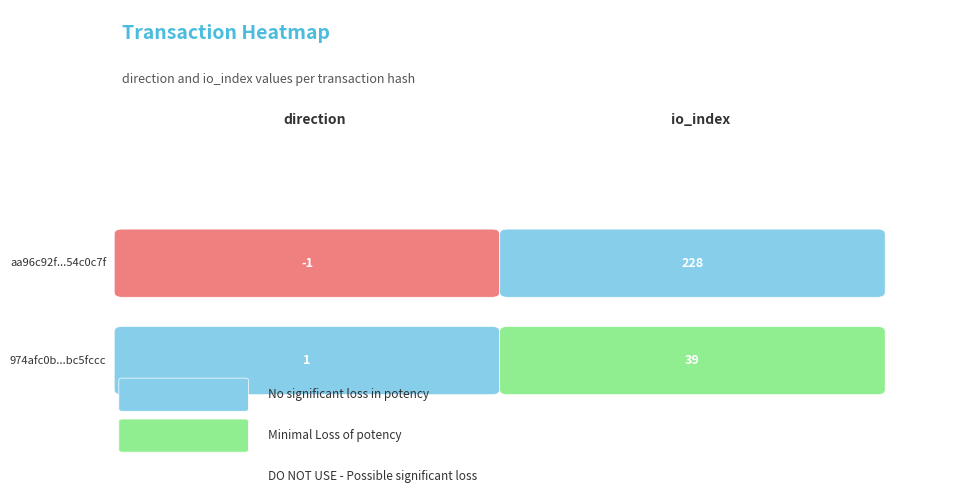

Reading right to left, list all the values displayed in this chart.

aa96c92f650e8c24a0ff445e0ab4ab1554c0c7f: io_index=228	direction=-1
974afc0b898b02a7e9e94cfab1bdcf11bc5fccc: io_index=39	direction=1